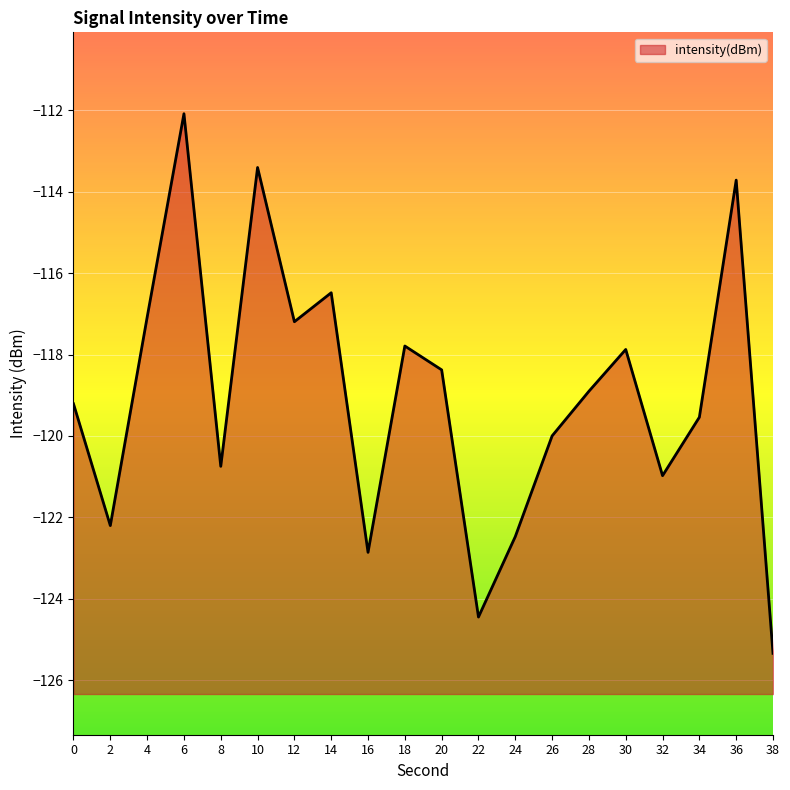

Reading left to right, extract all data points from this chart.

0=-119.2	2=-122.2	4=-117.1	6=-112.1	8=-120.7	10=-113.4	12=-117.2	14=-116.5	16=-122.9	18=-117.8	20=-118.4	22=-124.4	24=-122.5	26=-120.0	28=-118.9	30=-117.9	32=-121.0	34=-119.5	36=-113.7	38=-125.3